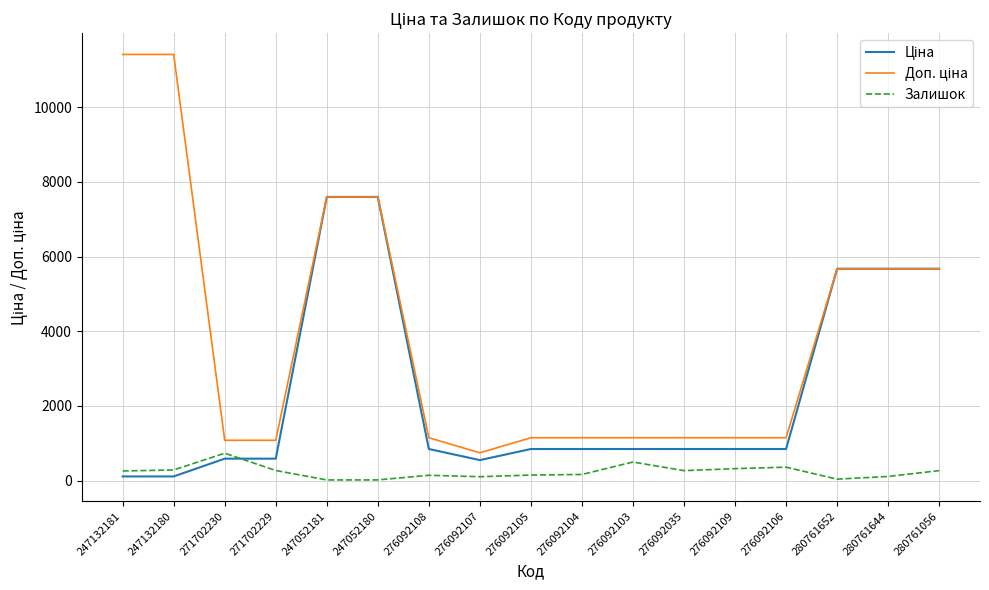

Does the chart display data point markers on the line(s)?

No